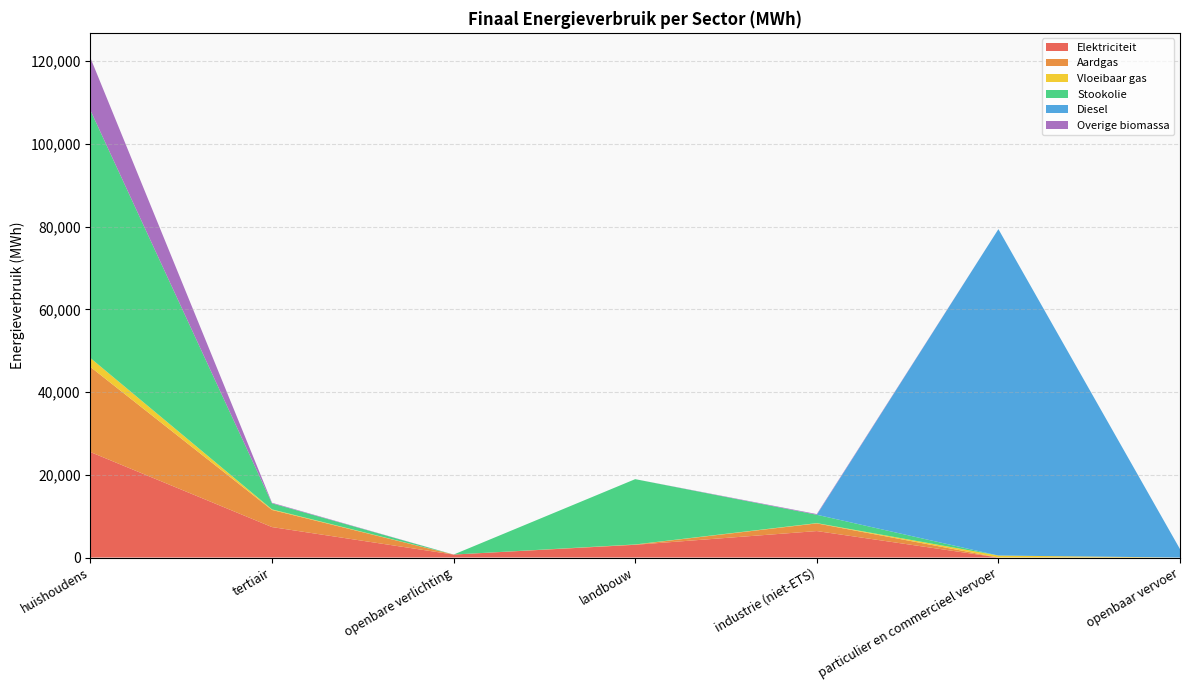

Reading left to right, list all the values displayed in this chart.

Elektriciteit: 25498.0	7359.9	714.6	3074.0	6395.8	0.9	0.0
Aardgas: 20569.2	4137.8	0.0	50.2	1853.6	4.7	0.0
Vloeibaar gas: 2152.8	137.9	0.0	32.2	66.0	469.9	0.0
Stookolie: 59896.6	1463.6	0.0	15788.6	2020.6	0.0	0.0
Diesel: 0.0	0.0	0.0	0.0	0.0	78901.8	2036.2
Overige biomassa: 12672.5	137.9	0.0	0.0	166.1	0.0	0.0